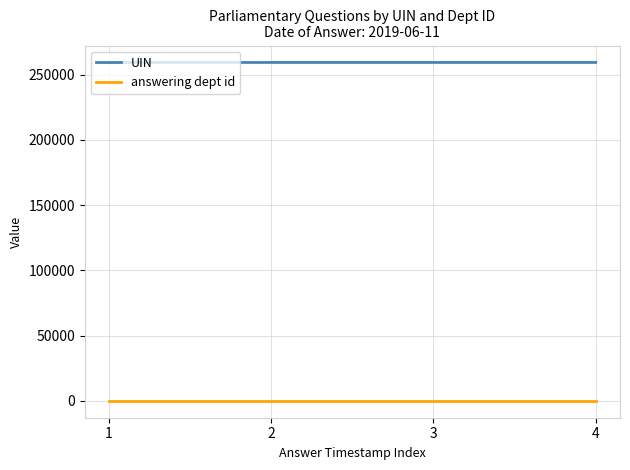

True or false: answering dept id has more than 2 interior local peaks.

False